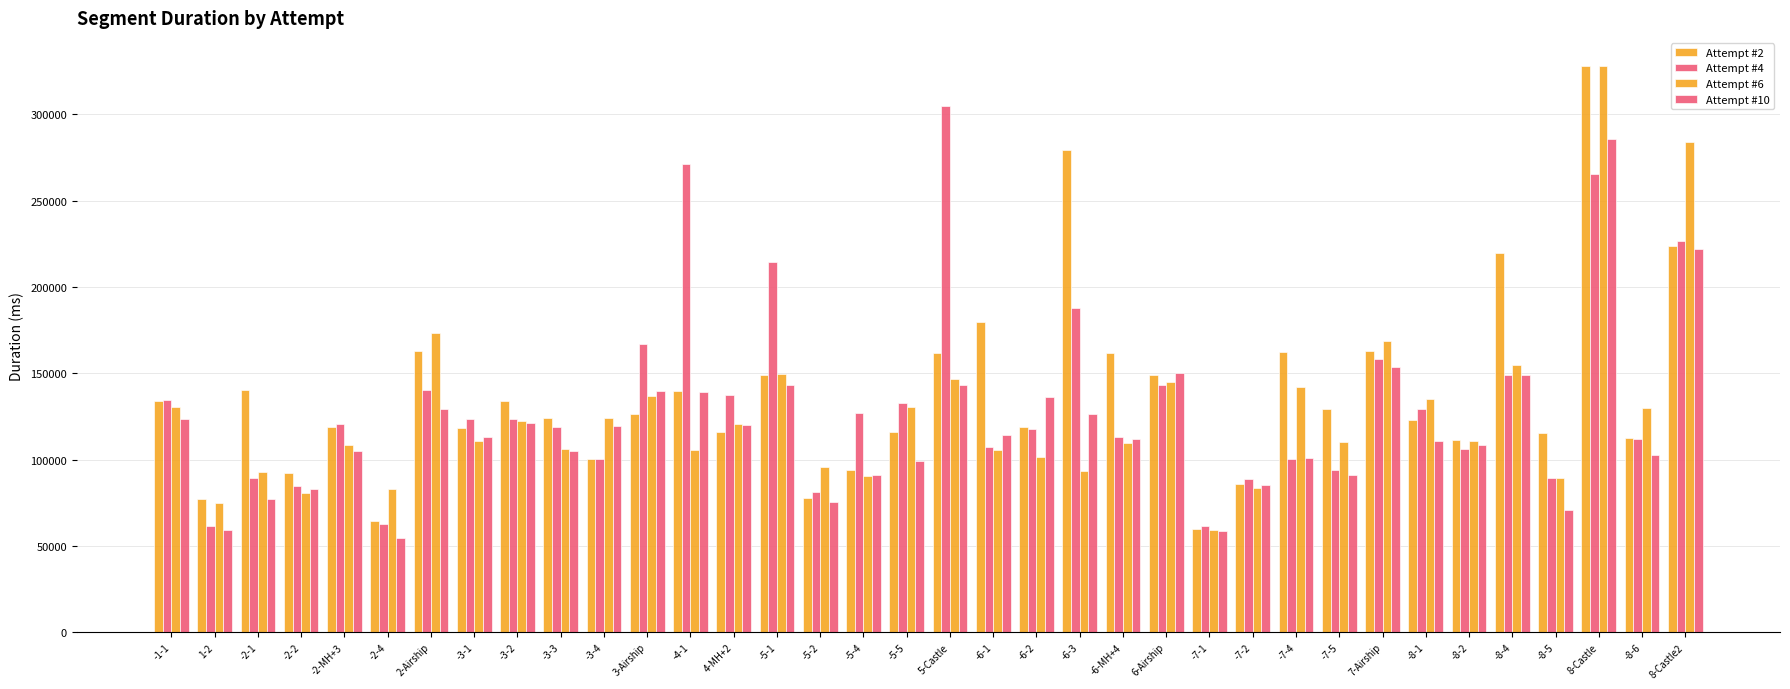

What is the label of the 25th bar from the right?

3-Airship